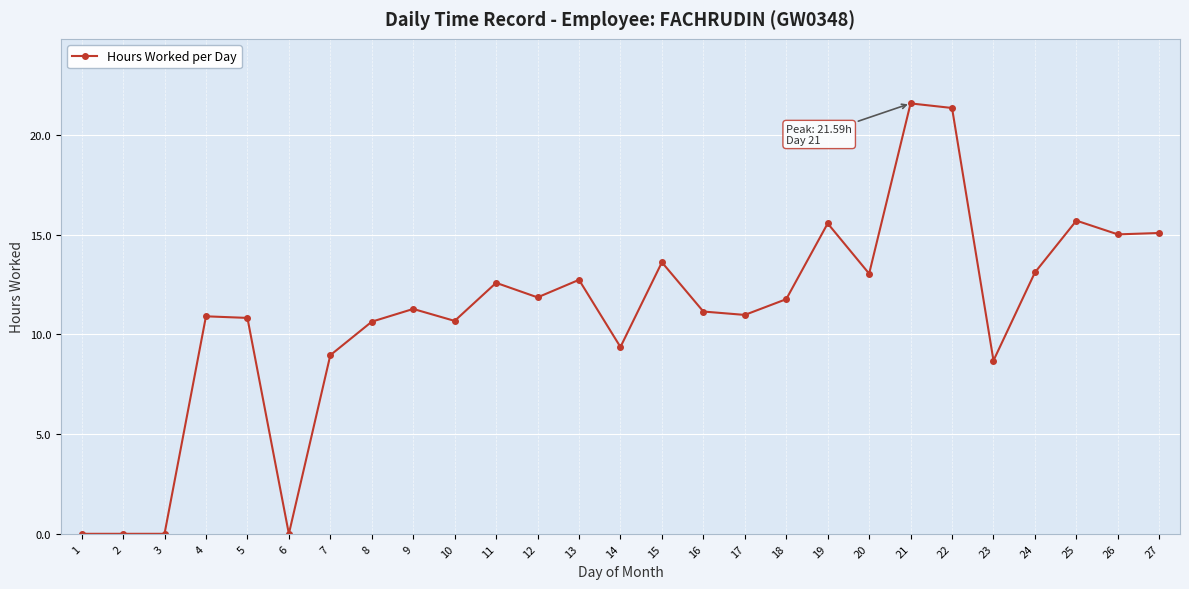

The chart shows a value of 9.4 at 14. True or false?

True